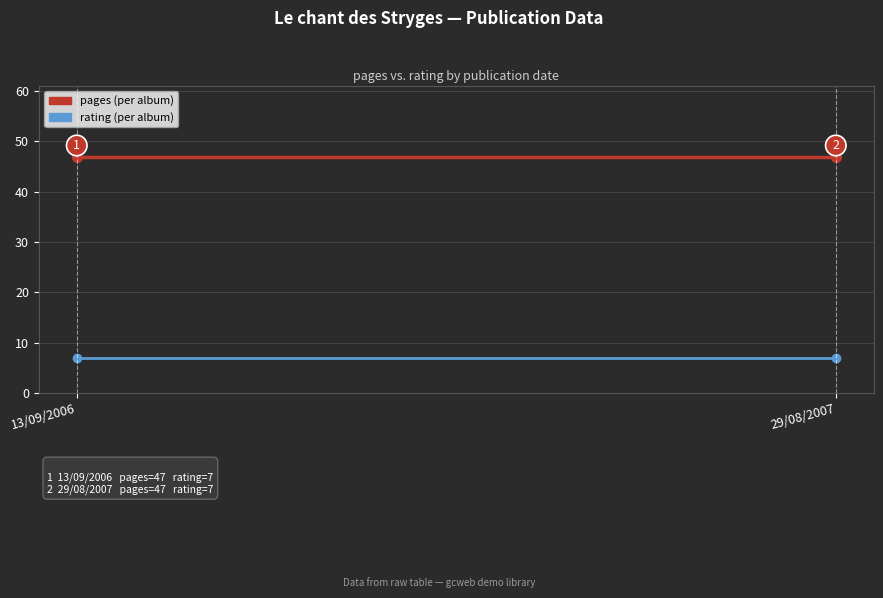

List the series in order of their peak value, highest first.

pages, rating